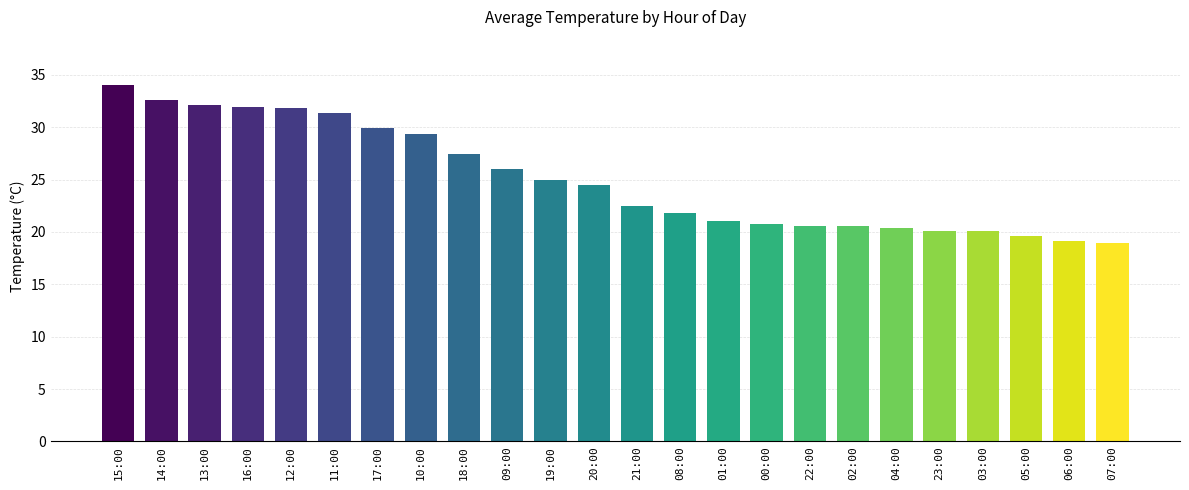

What value does the data have at 17:00?

29.9